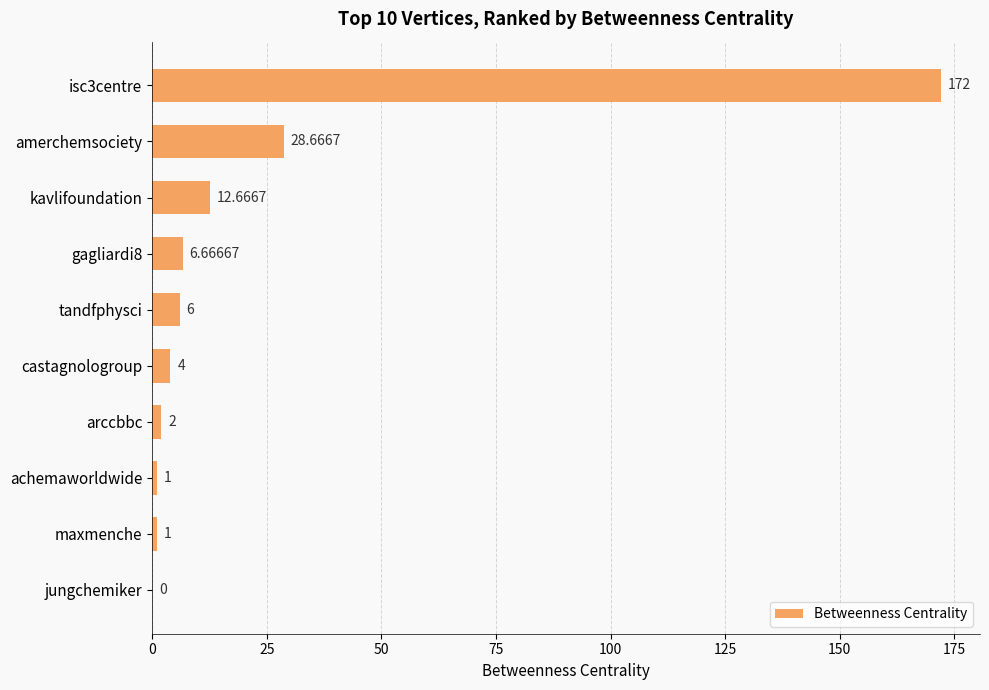

Between amerchemsociety and gagliardi8, which is larger?

amerchemsociety